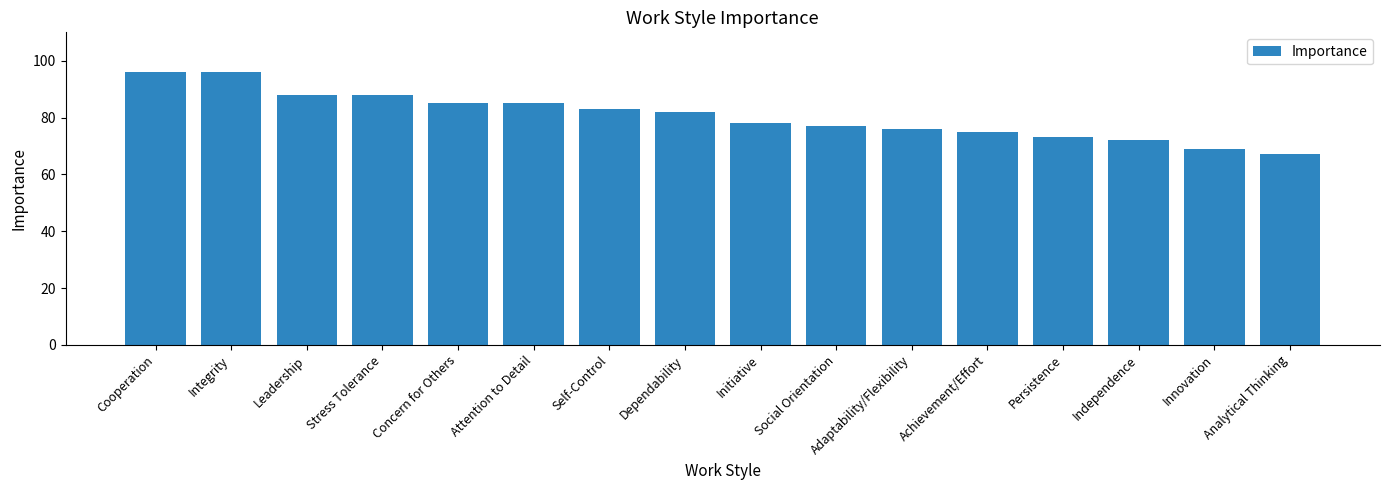

The value at Attention to Detail is 39. True or false?

False